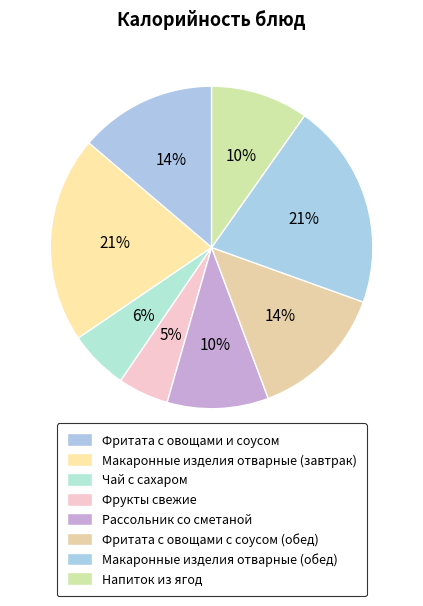

Rank the categories by value from lowest to highest.

Фрукты свежие, Чай с сахаром, Напиток из ягод, Рассольник со сметаной, Фритата с овощами и соусом, Фритата с овощами с соусом (обед), Макаронные изделия отварные (завтрак), Макаронные изделия отварные (обед)